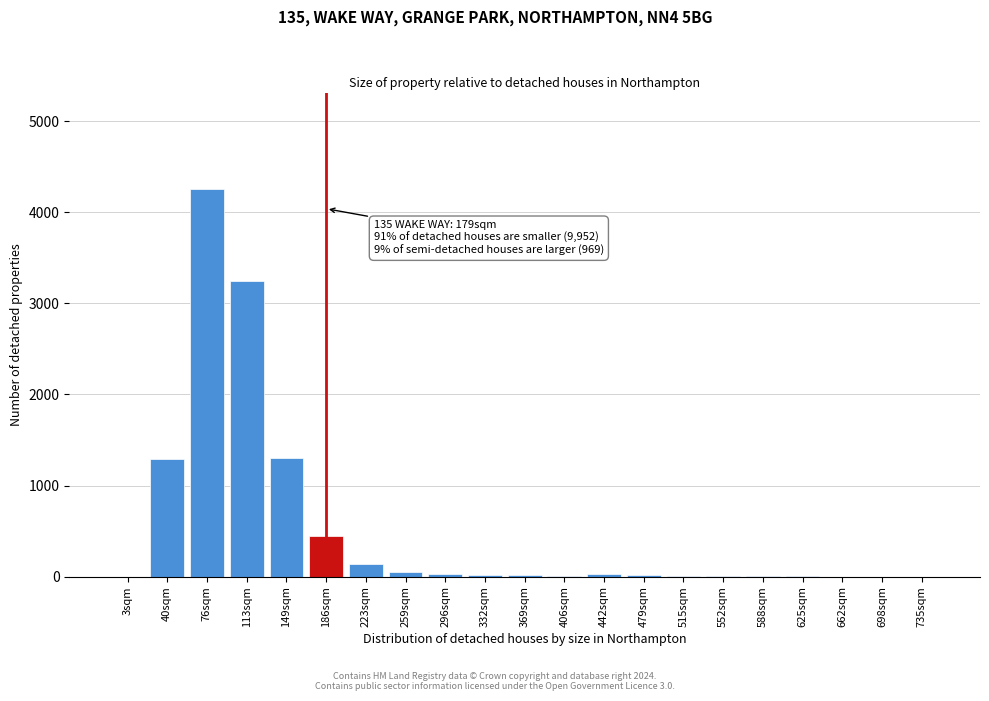

What is the change in value from 149sqm to 186sqm?

-858